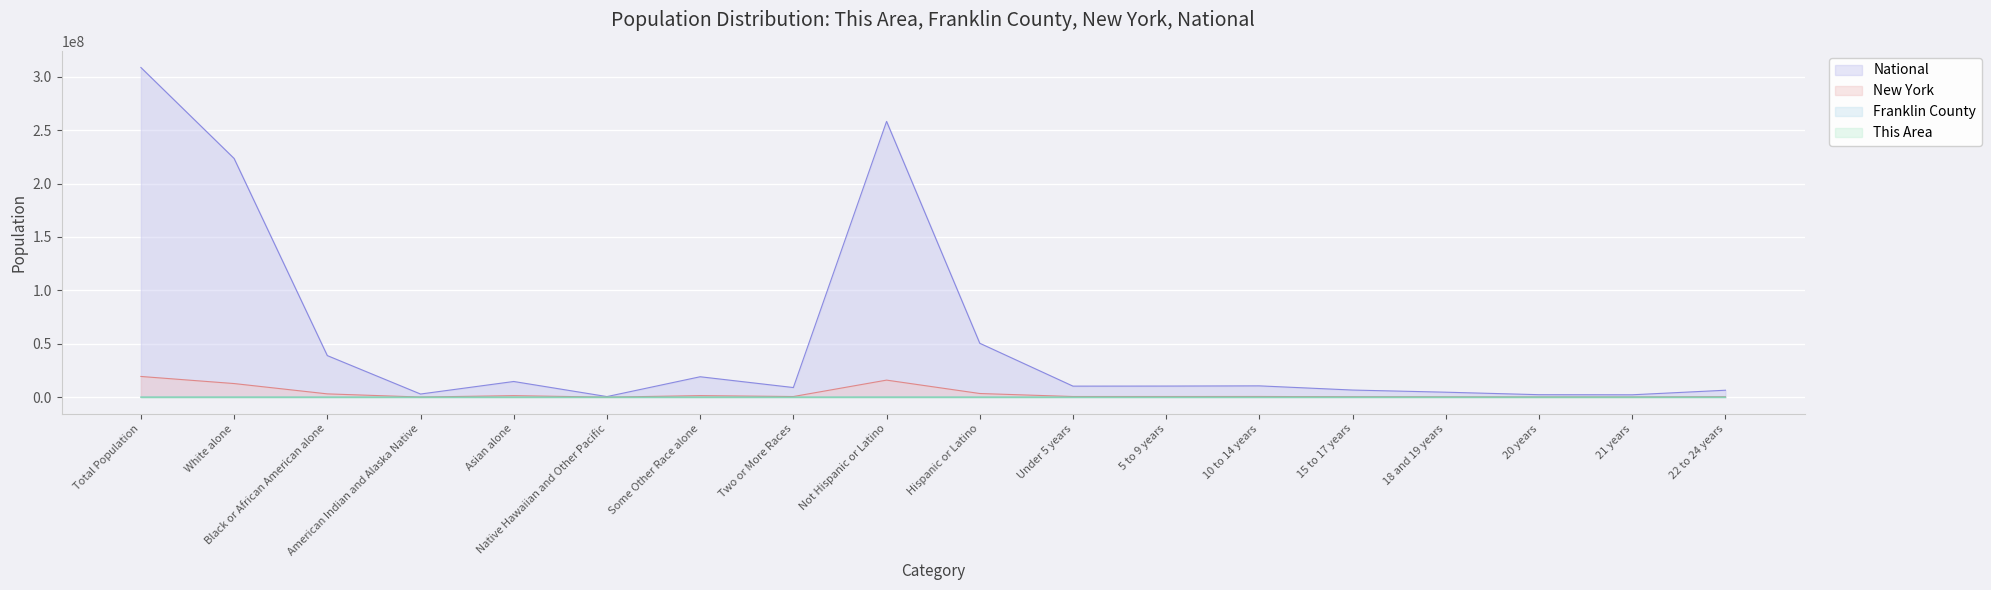

True or false: Franklin County and National intersect in this chart.

False